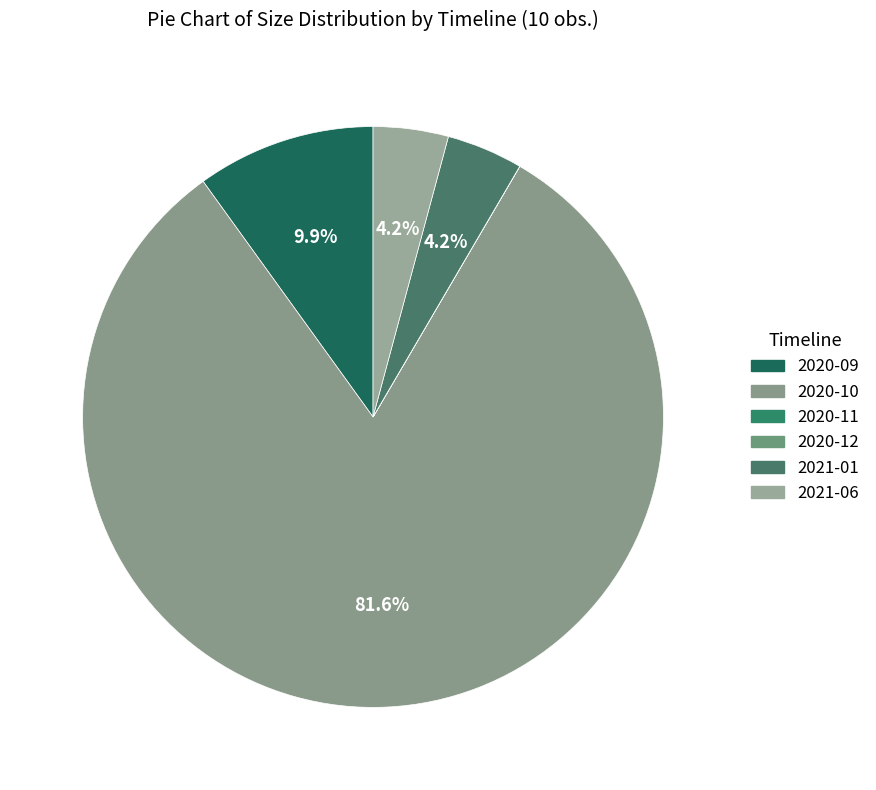

To the nearest percent, what portion does 2020-09 represent?

10%